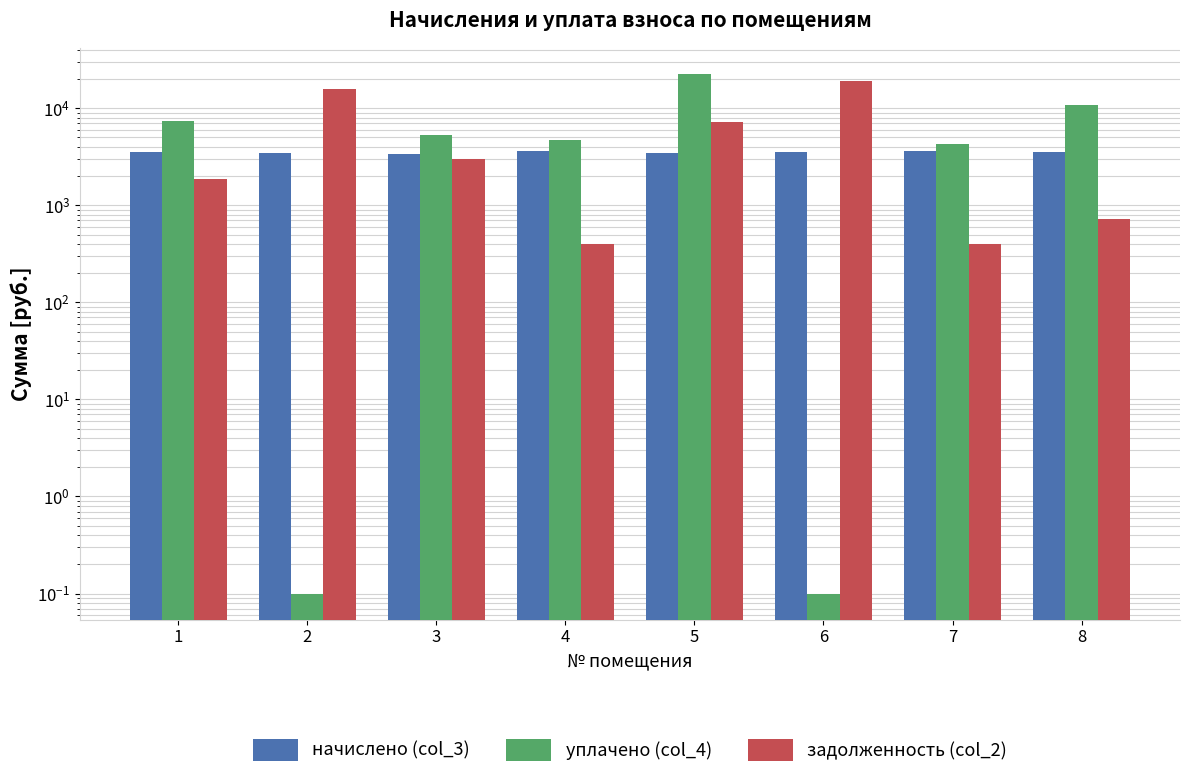

Which category has the lowest value across all series?

2